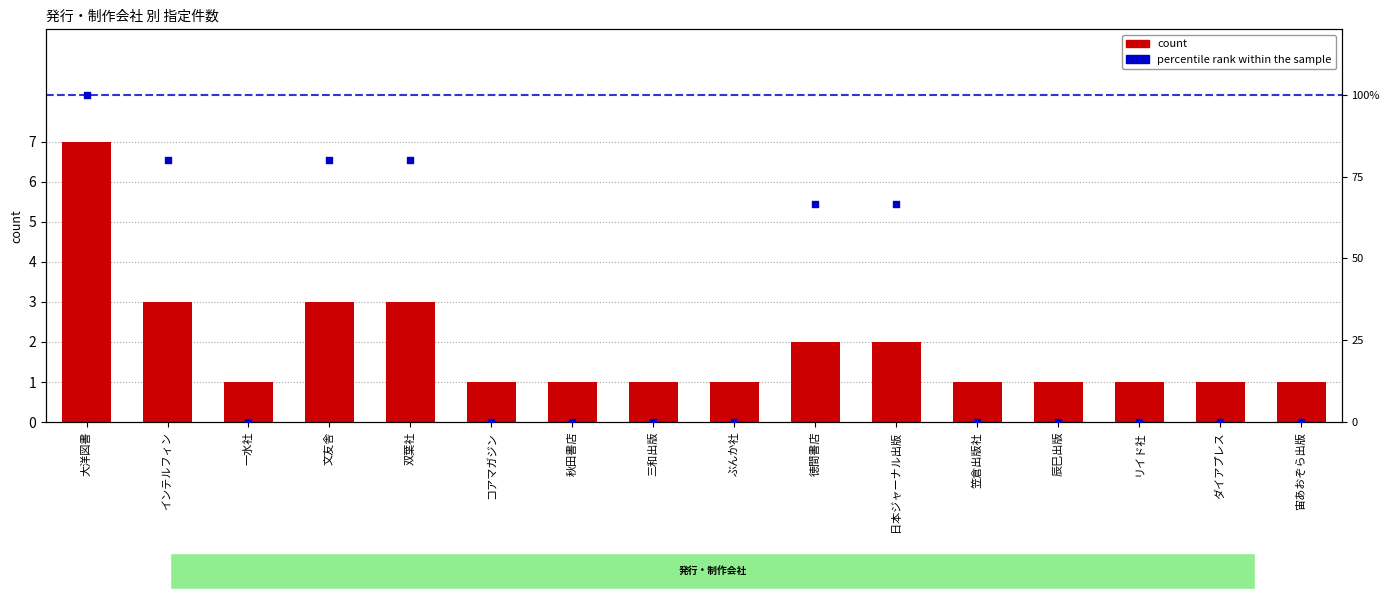

At how many categories does at least one series exceed 33?

6